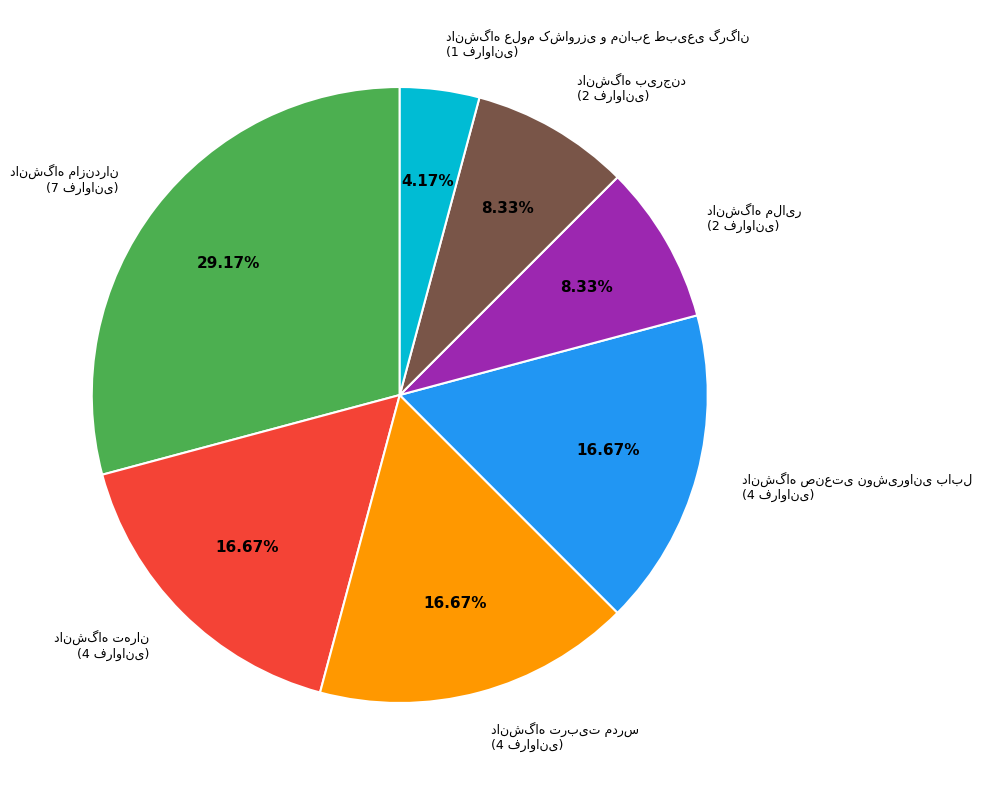

Does any single category account for the majority?

No